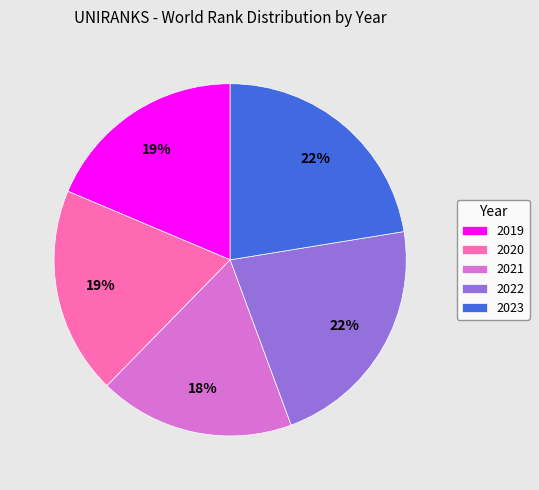

Is it true that 2023 is 10% of the pie?

False